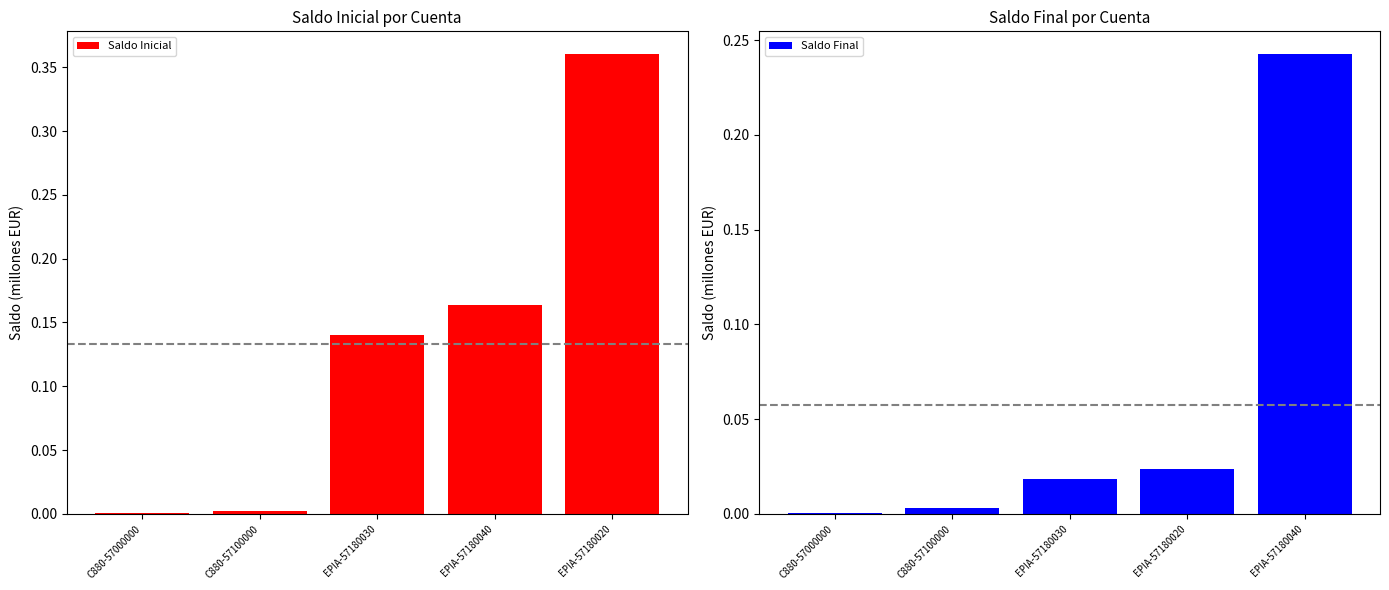

Are the bars horizontal?

No